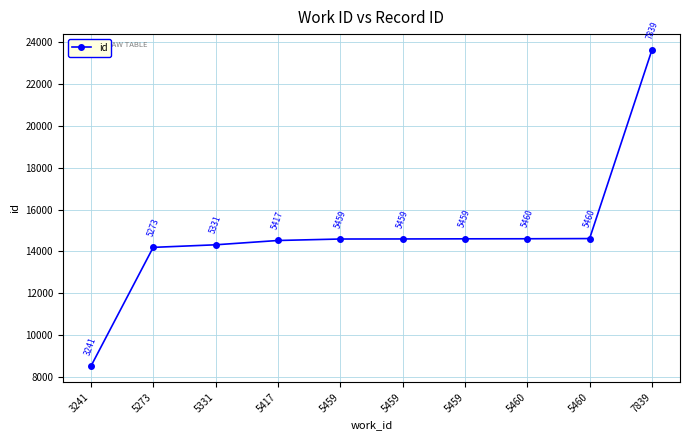

Rank the categories by value from highest to lowest.

7839, 5460, 5460, 5459, 5459, 5459, 5417, 5331, 5273, 3241